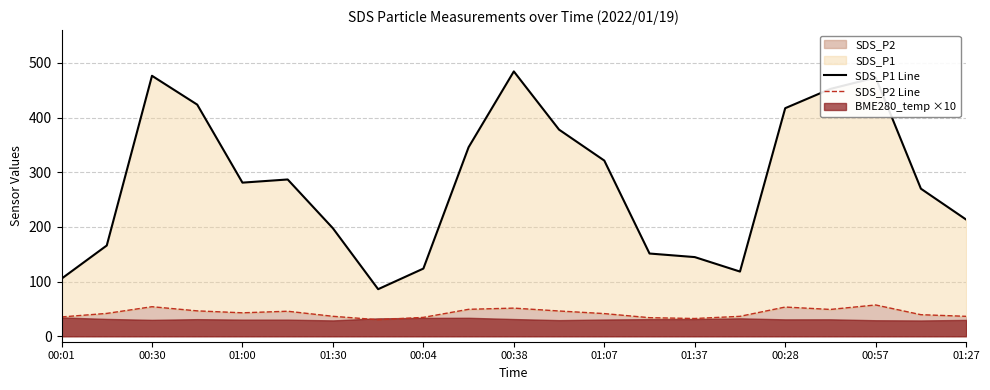

True or false: SDS_P2 Line and SDS_P1 Line intersect in this chart.

False